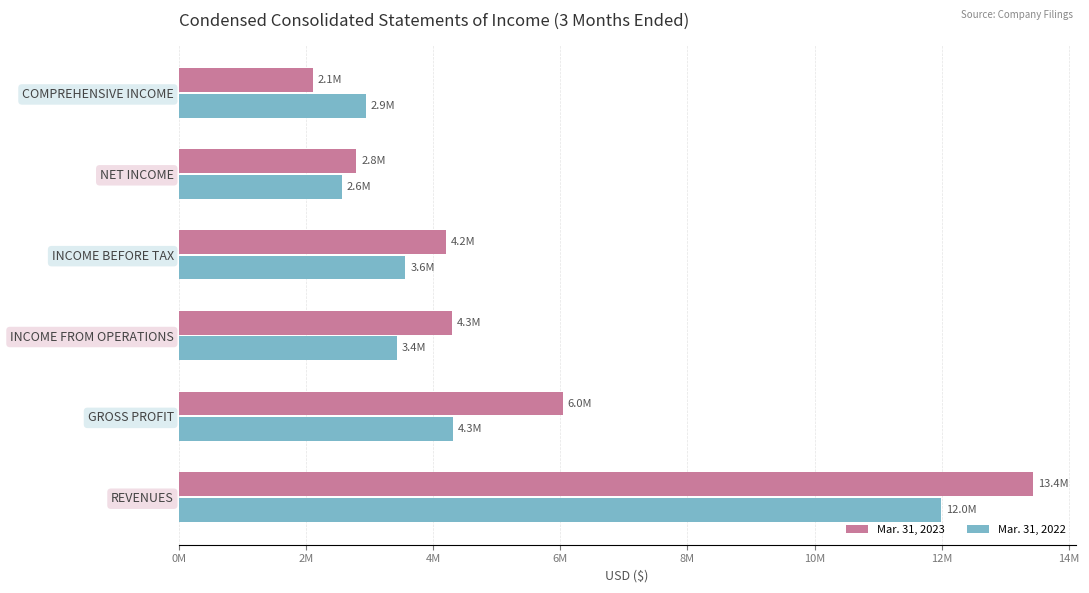

What are all the series names shown in the legend?

Mar. 31, 2023, Mar. 31, 2022